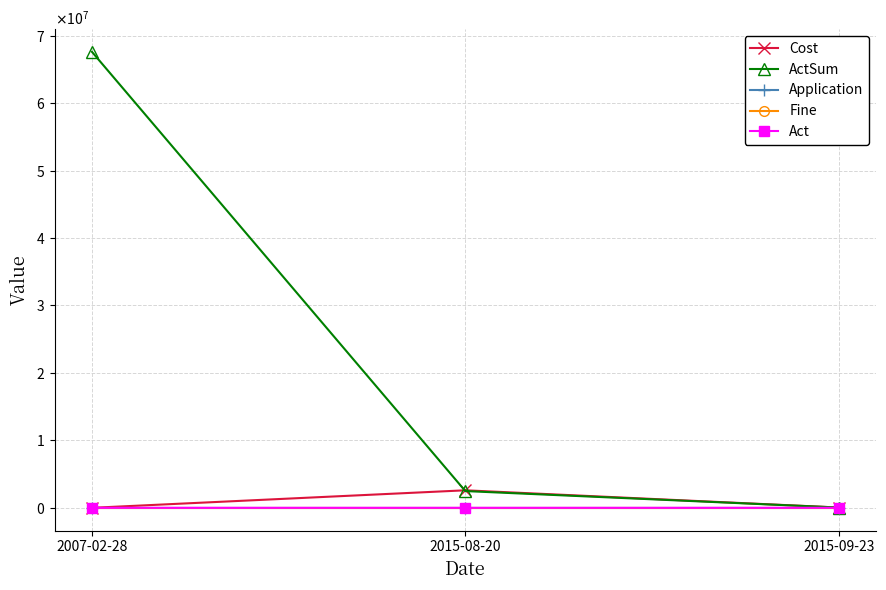

What are all the series names shown in the legend?

Cost, ActSum, Application, Fine, Act